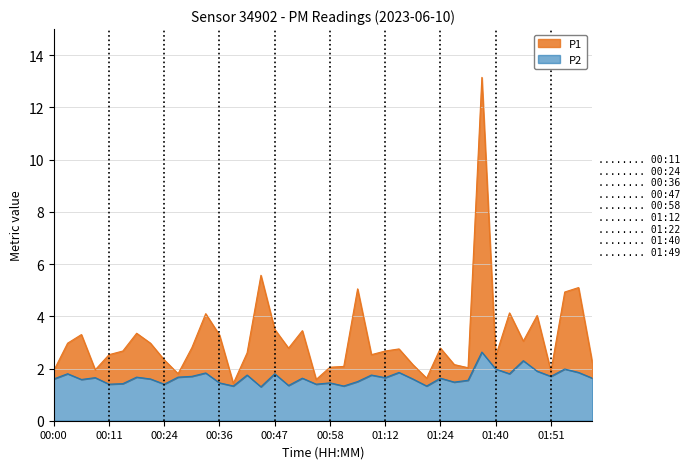

The value of P2 at 01:40 is 0.9. True or false?

False